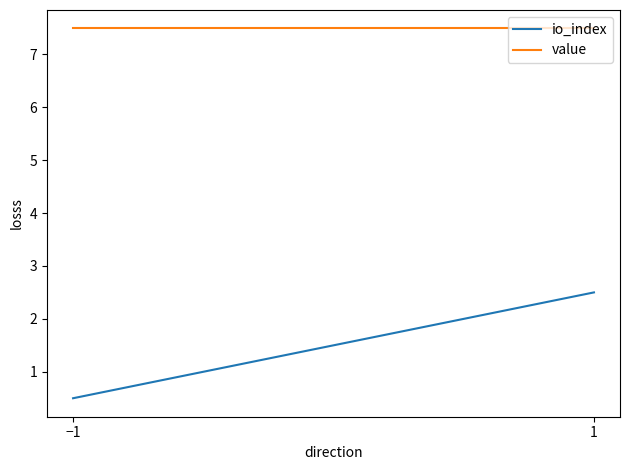

Rank the categories by io_index value from lowest to highest.

−1, 1